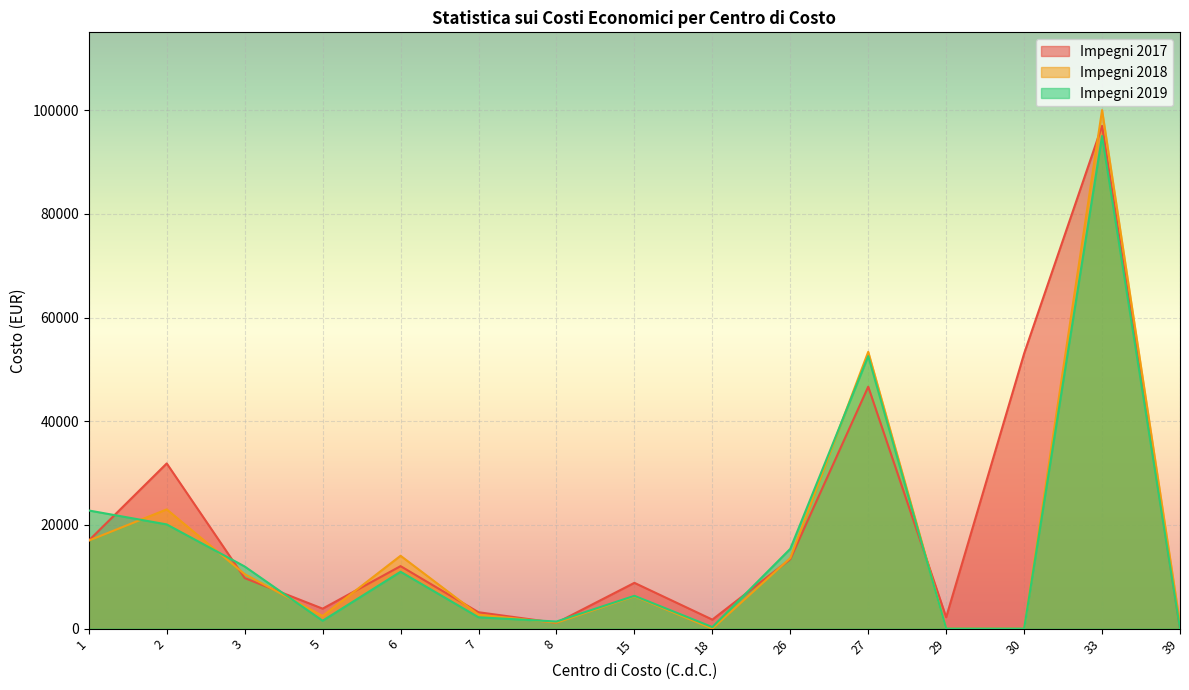

What value does the Impegni 2019 series have at 27?

52549.8